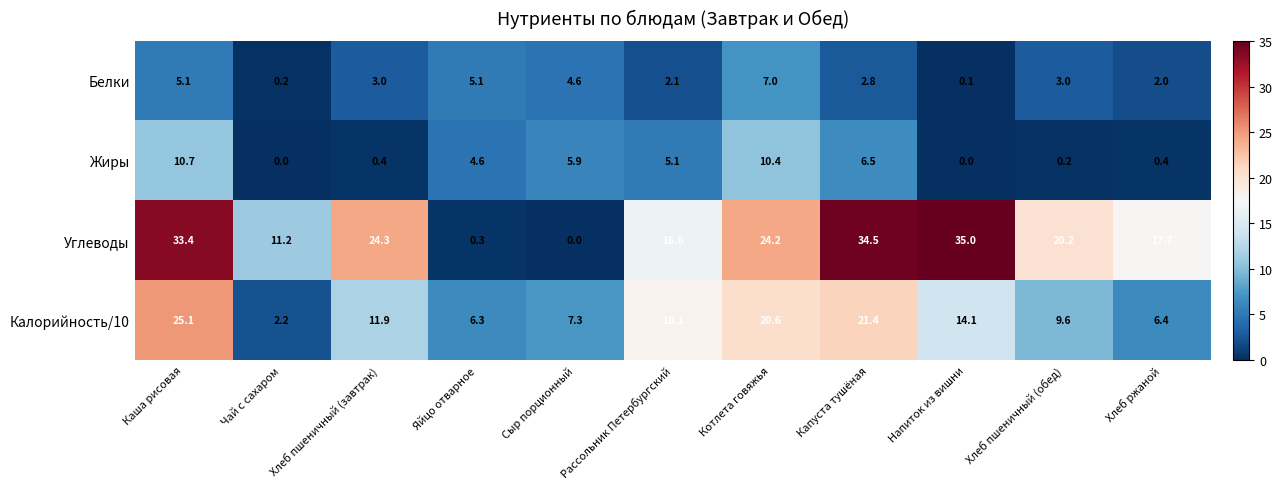

What is the highest value of the Жиры series?

10.7